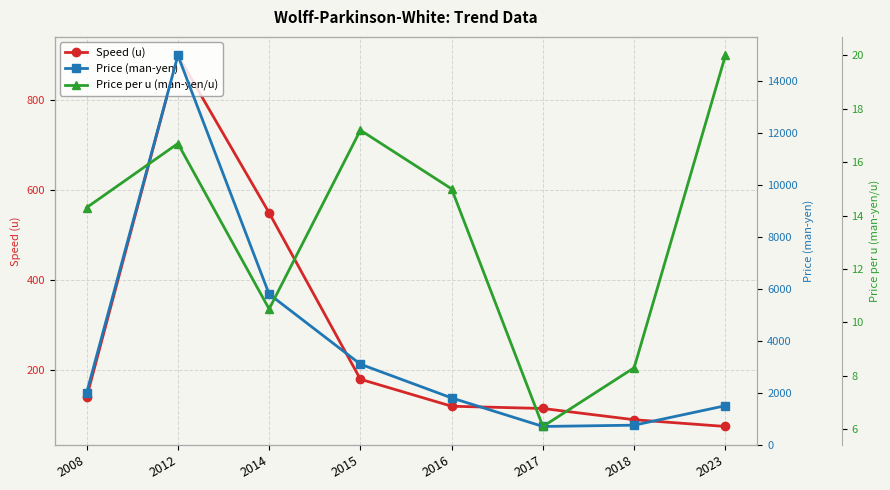

Where is Speed (u) nearest to the value 487?

2014